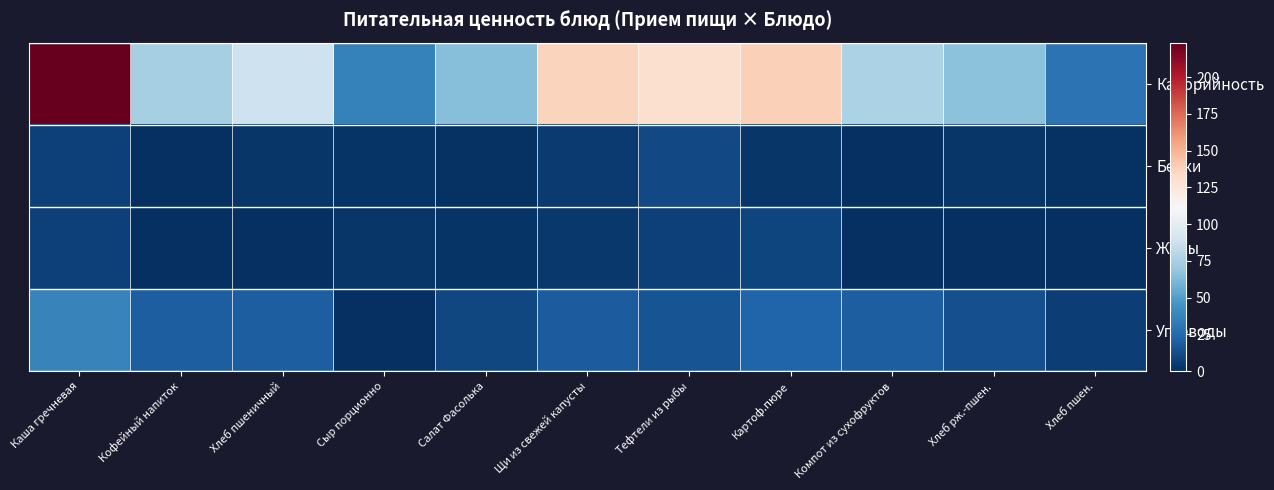

Rank the series by their maximum value, from highest to lowest.

Калорийность, Углеводы, Белки, Жиры